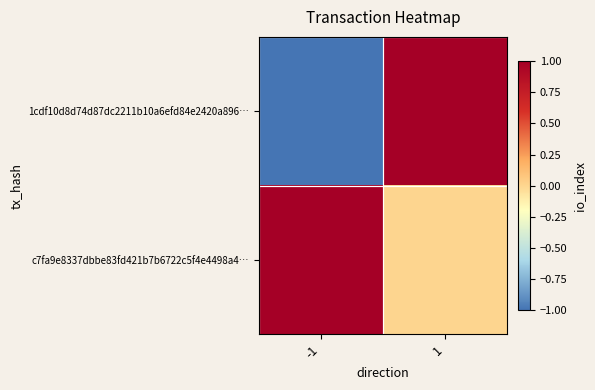

How many data points does each series have?

2